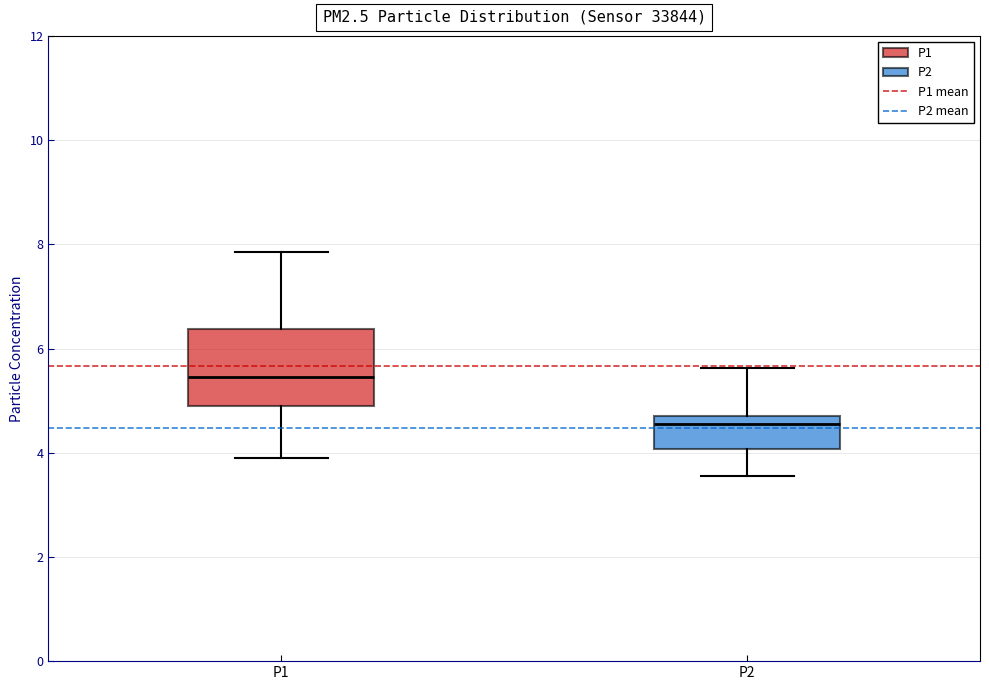

Which box has the highest median line?

P1